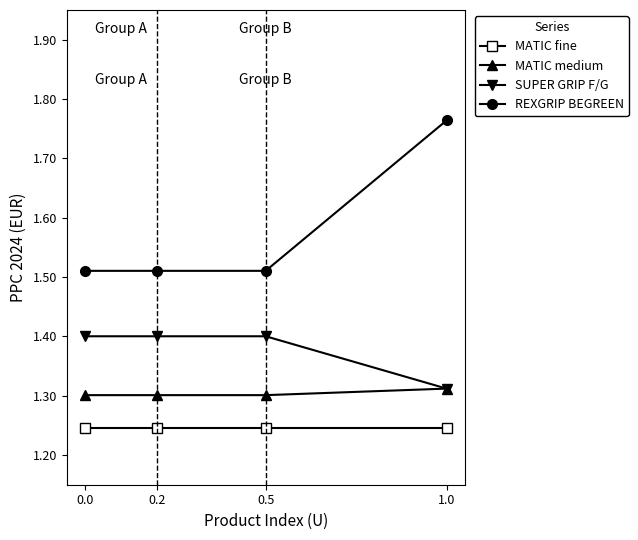

At 0.5, list the series in order from largest to smallest.

REXGRIP BEGREEN, SUPER GRIP F/G, MATIC medium, MATIC fine